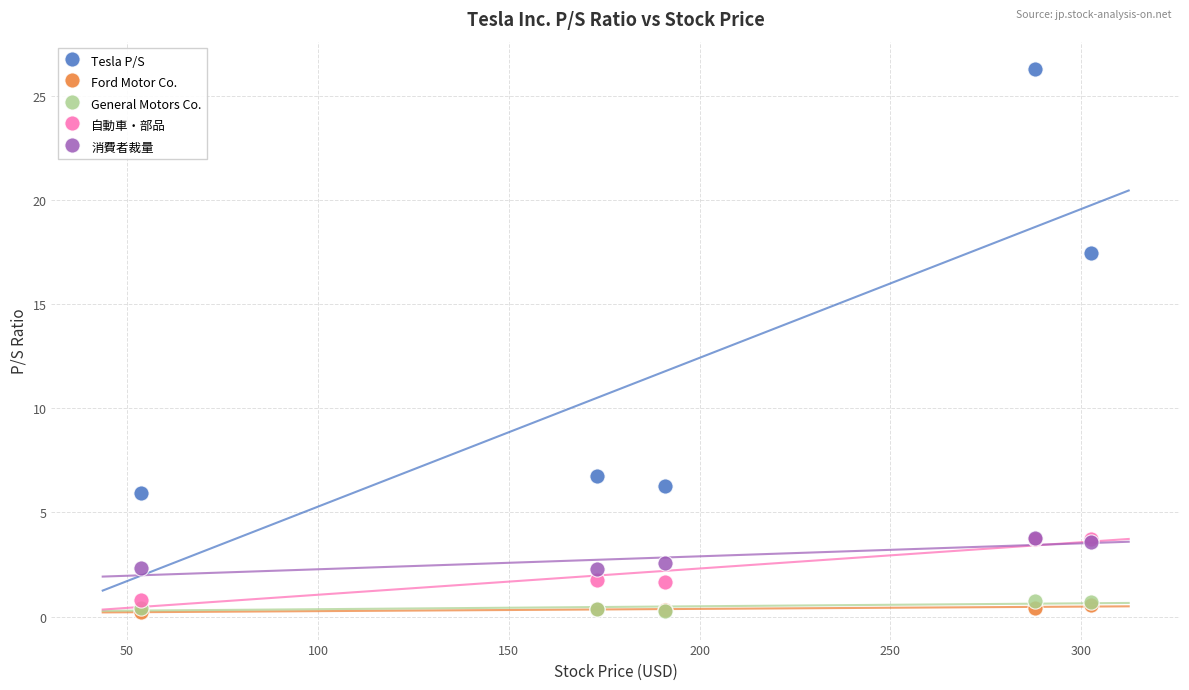

In the Tesla P/S series, what Y value is closest to 16?

17.4